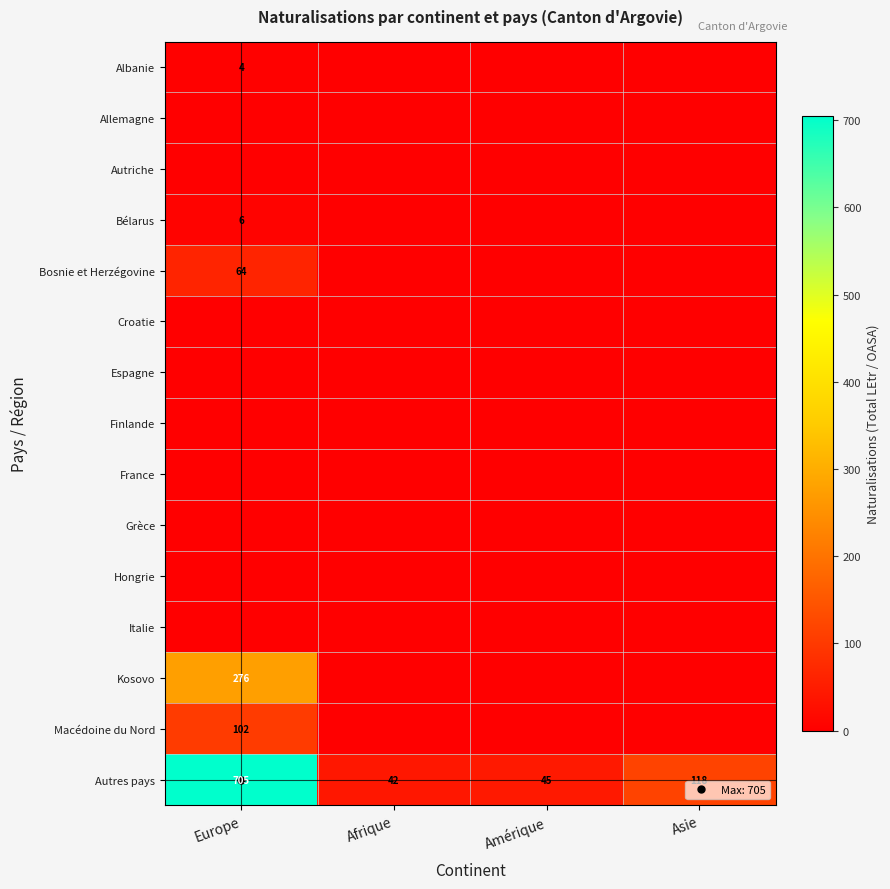

At which label does Finlande reach its minimum?

Europe